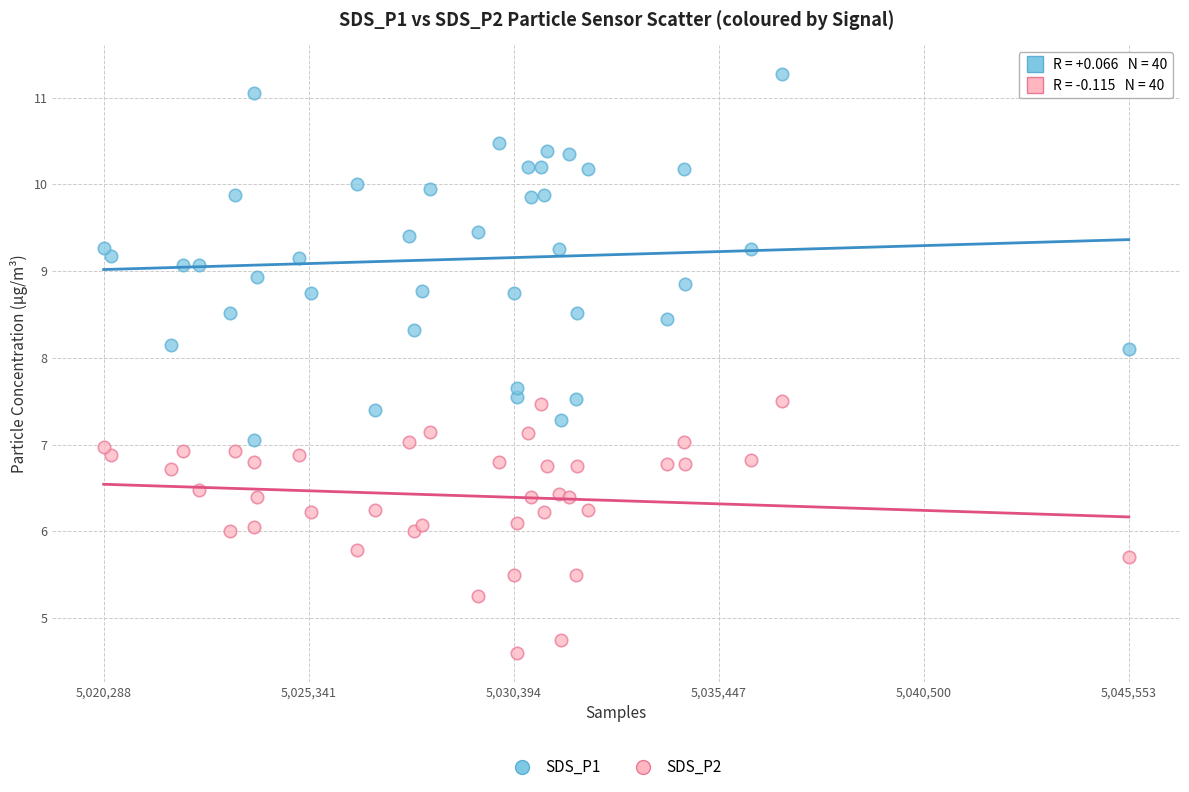

Which series reaches the maximum Y coordinate?

SDS_P1